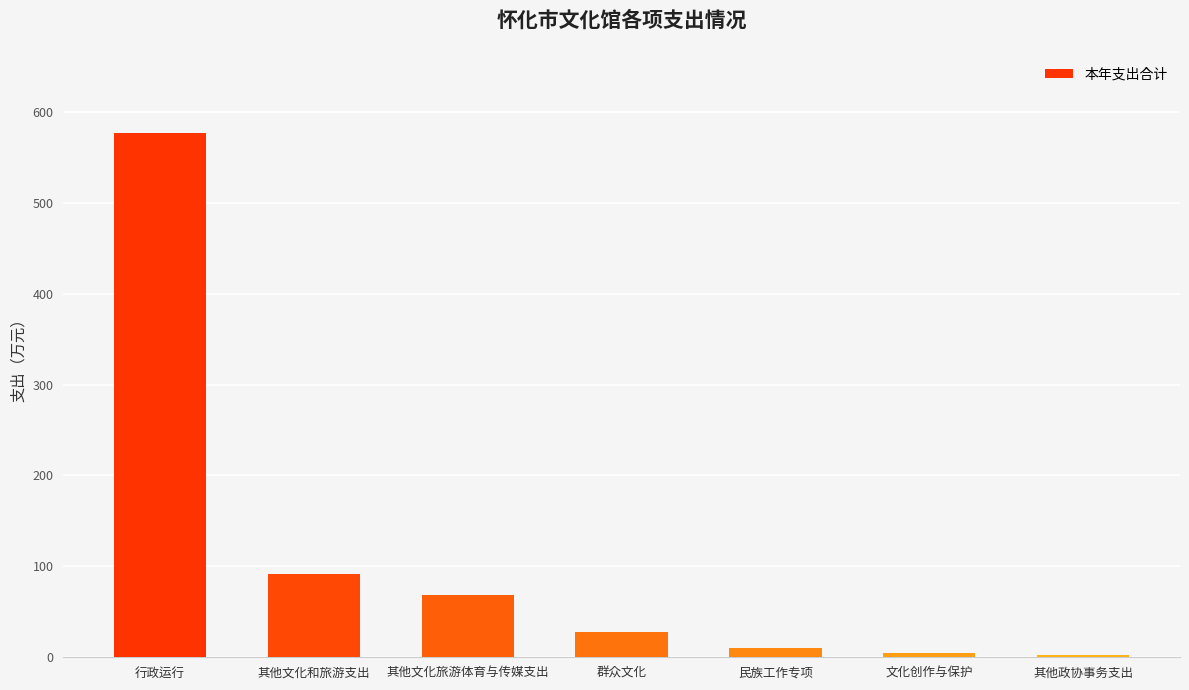

How many distinct data groups are displayed?

1